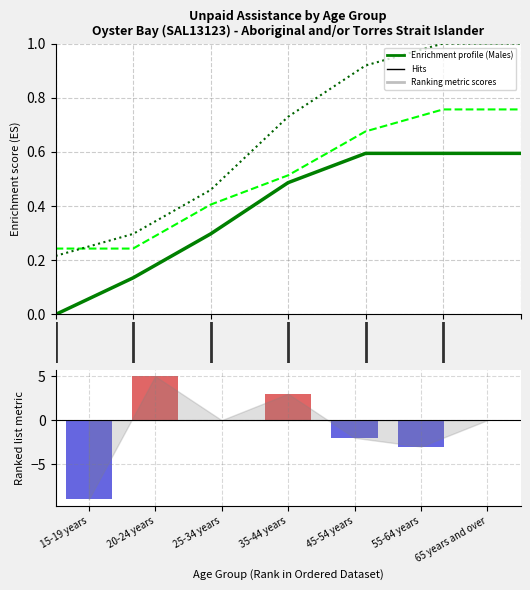

What is the spread (max minus min) of values at 3?

2.5